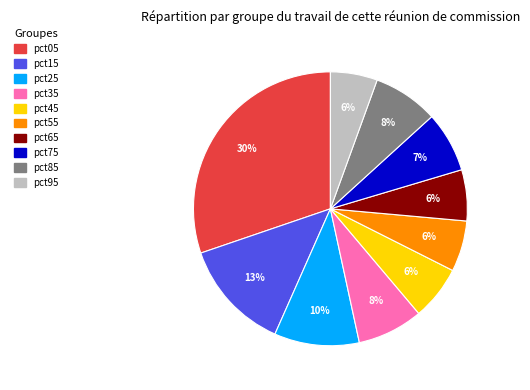

Which has a higher value, pct65 or pct35?

pct35